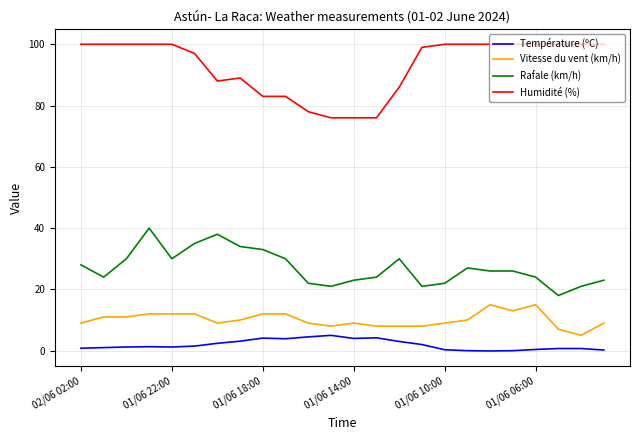

Which series has the largest range (max minus min)?

Humidité (%)